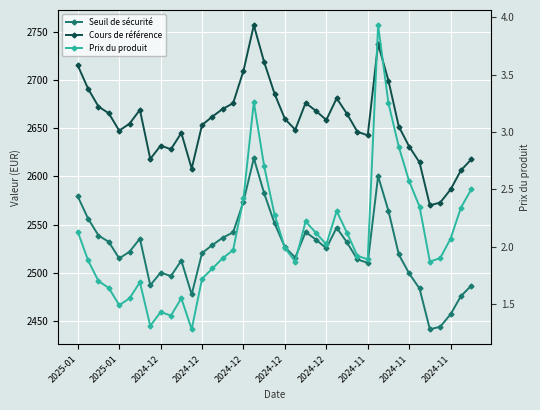

Which series has the largest total across all categories?

Cours de référence